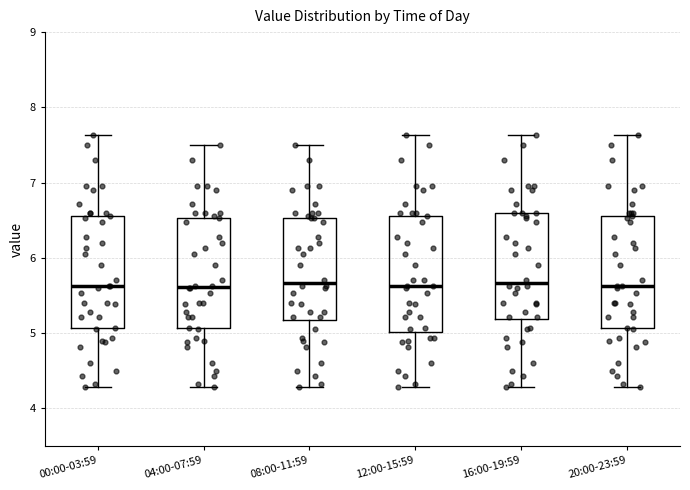

Where is the upper edge of the box for 12:00-15:59 on the y-axis? The values are not printed on the chart, so give them approximately, as read against the axis.

6.6